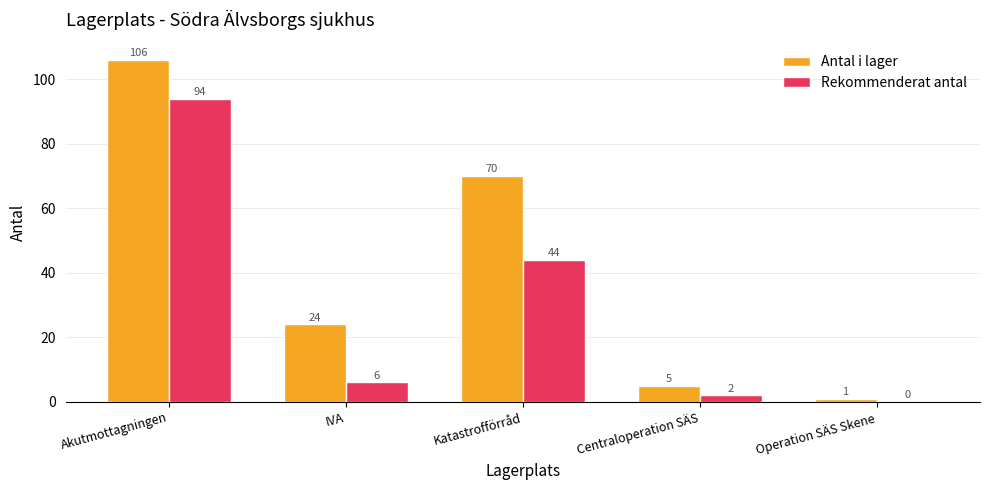

What is the sum of the Antal i lager values at IVA and Akutmottagningen?

130